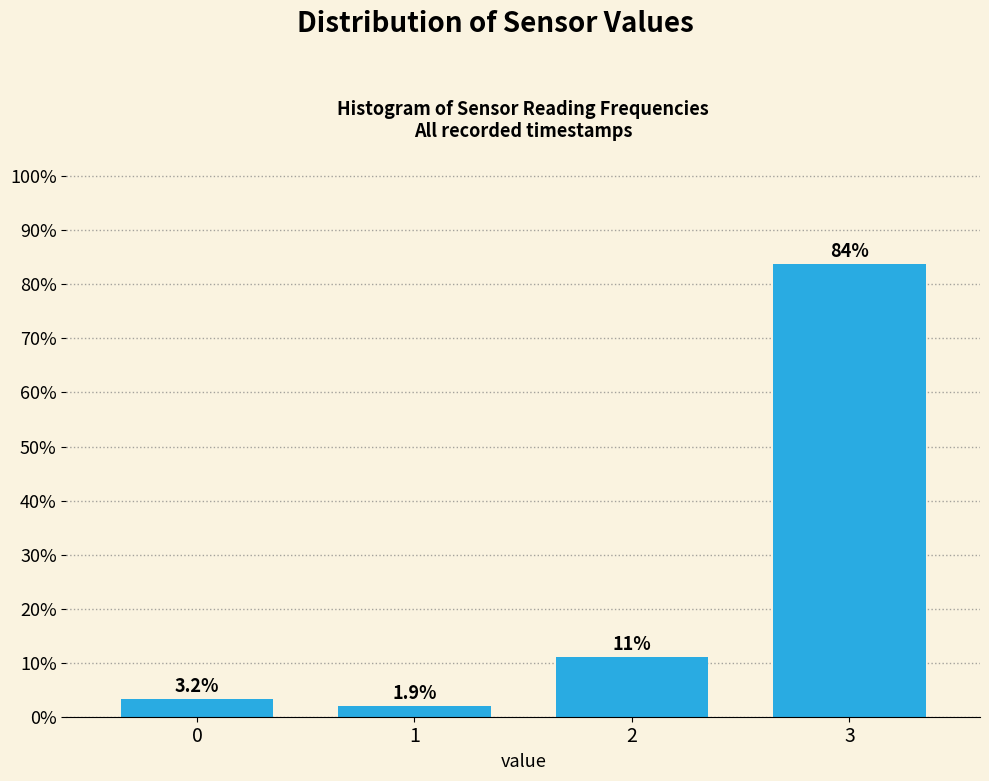

Reading right to left, what are all the values shown in this chart?

3=83.8	2=11.0	1=1.9	0=3.2